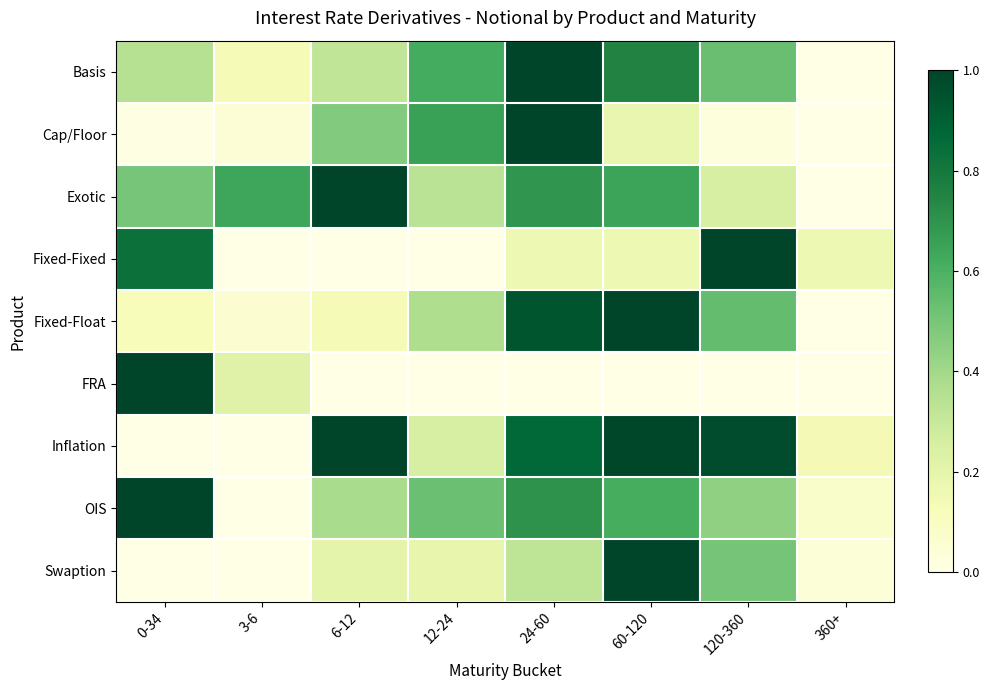

Which has a higher value, 6-12 or 360+?

6-12